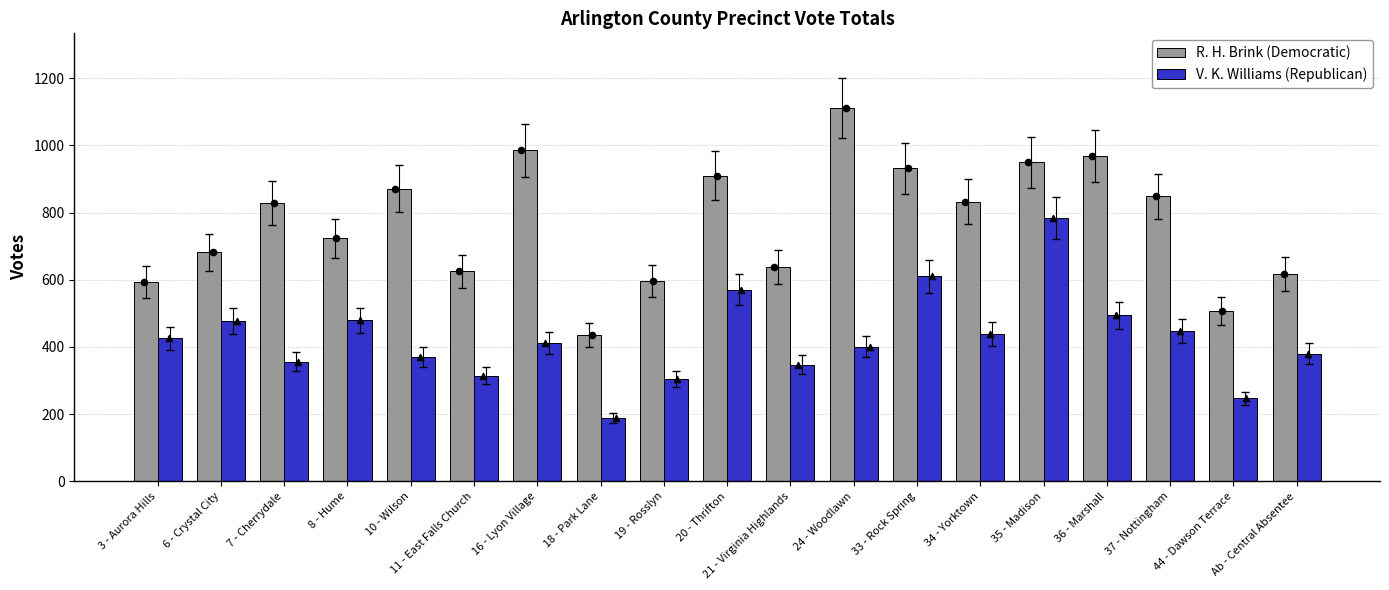

Which series contains the lowest Y value?

V. K. Williams (Republican)